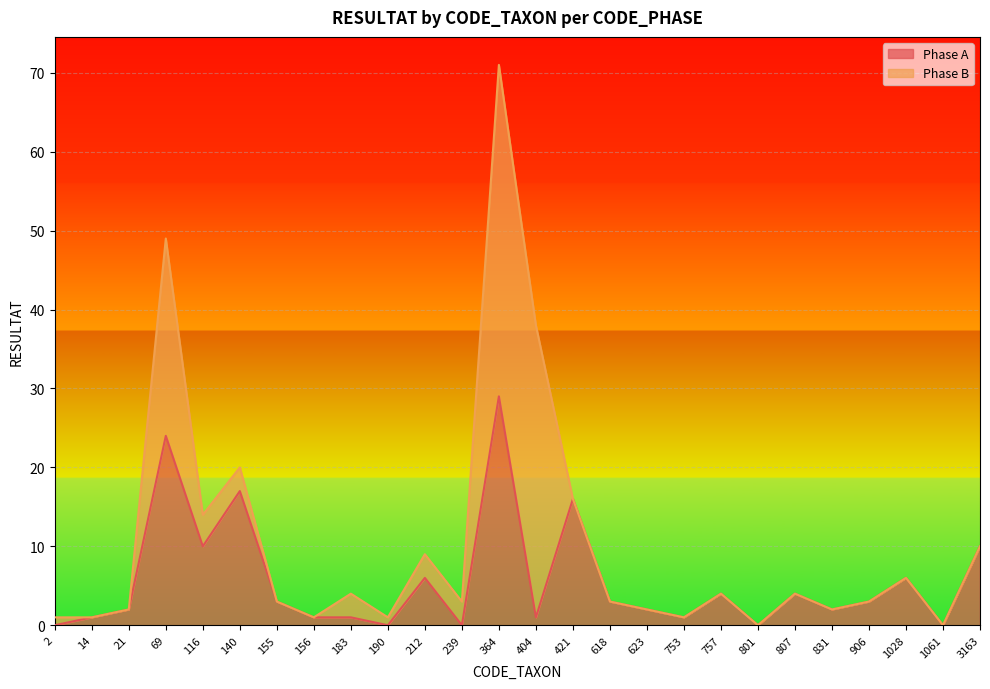

Approximately how many times larger is the value at 14 compared to 906?

0.3